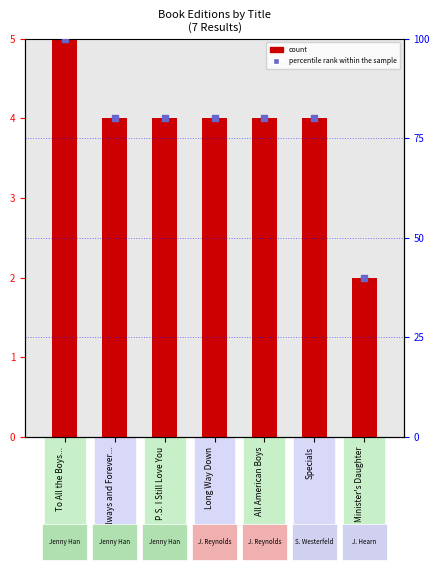

What is the total value across all series at To All the Boys...?

105